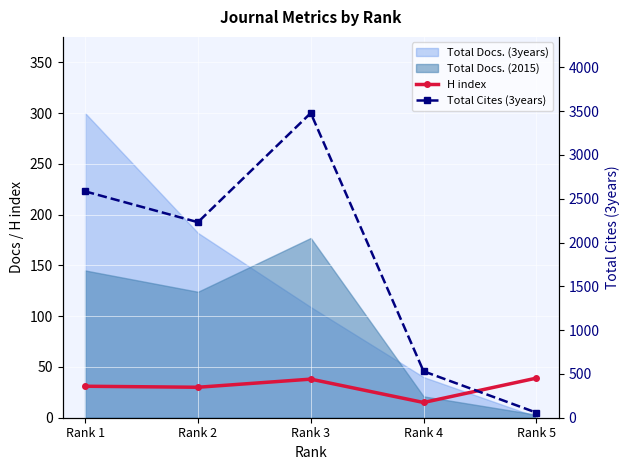

True or false: Total Cites (3years) has a value of 58 at Rank 5.

True